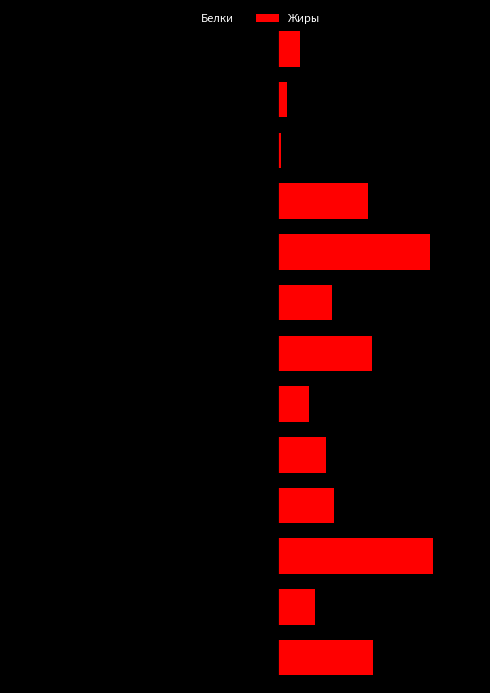

Which series changed the most between 2 and 5?

Жиры